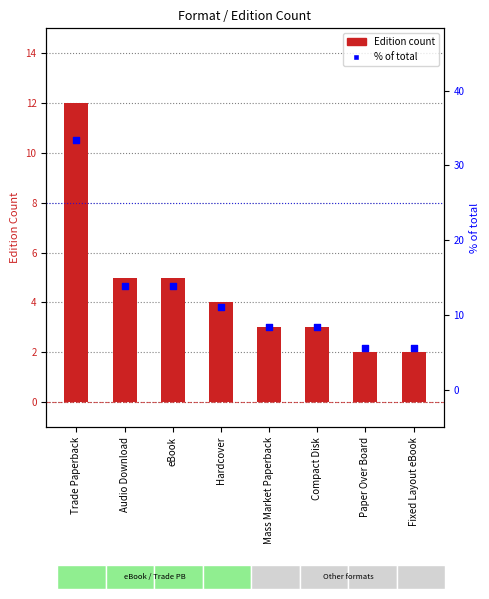

At how many categories does at least one series exceed 9?

4